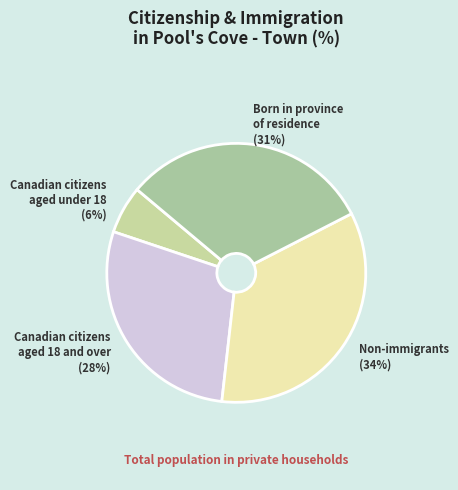

Does any single category account for the majority?

No